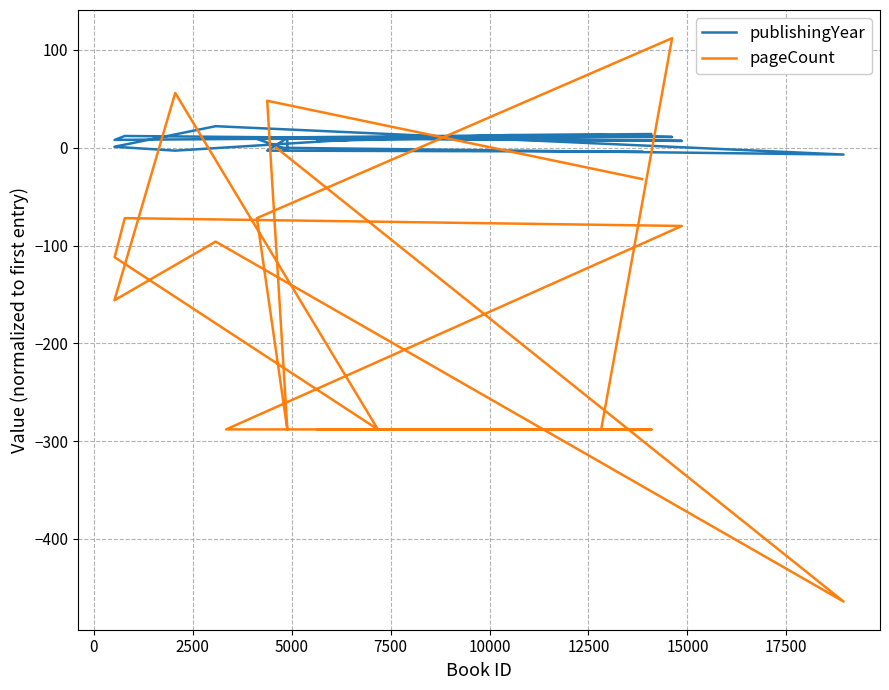

In publishingYear, how many points are higher than both neighbors (excluding endpoints)?

5